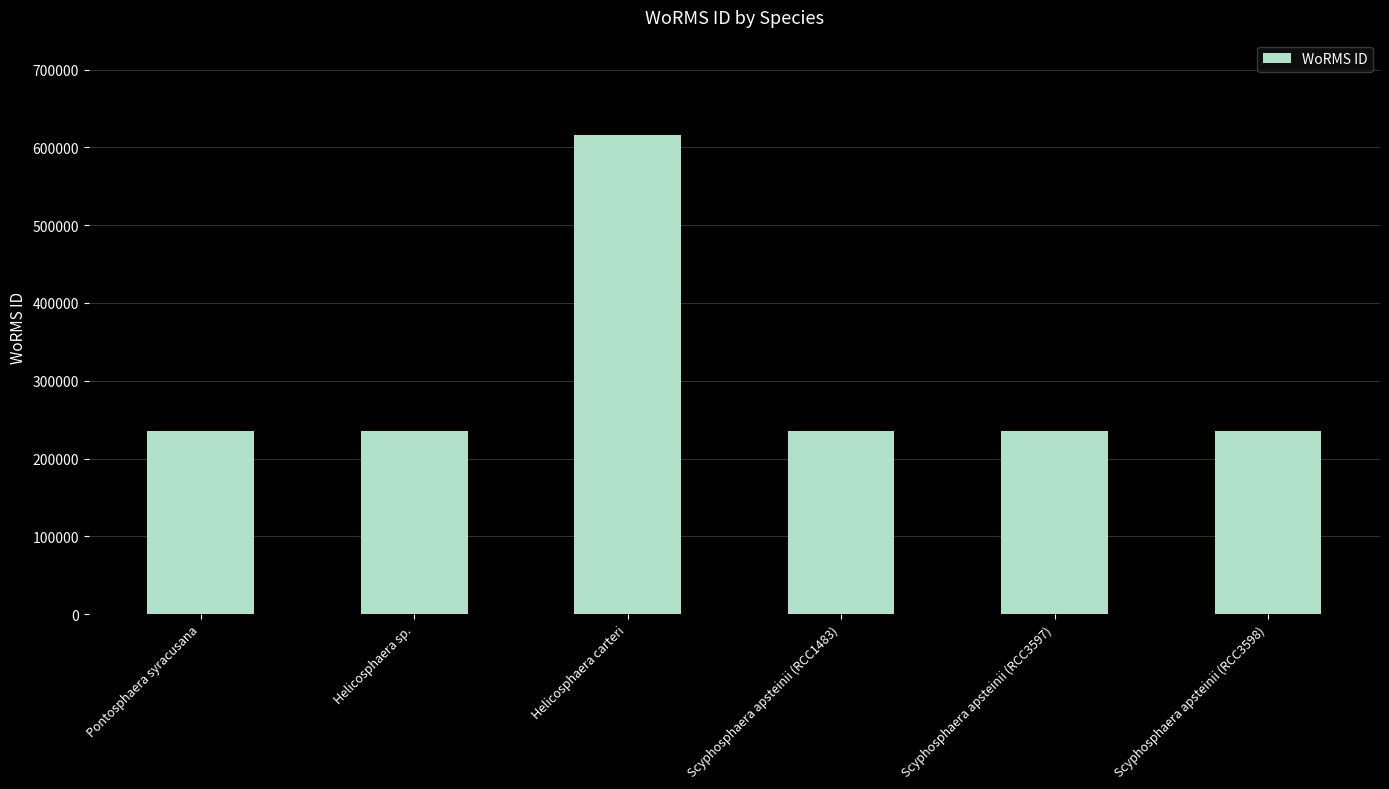

What is the average value?

299199